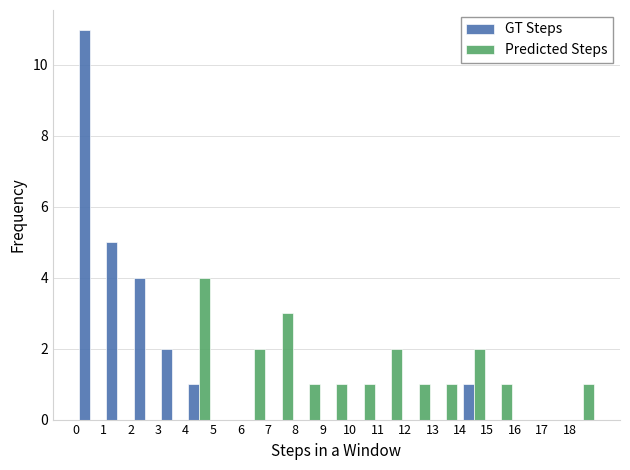

Reading left to right, list every range on the x-axis with the height of the bar of each series over it. The values are not printed on the chart, so give them approximately, as read against the axis.

0 to 1: GT Steps=11	Predicted Steps=0
1 to 2: GT Steps=5	Predicted Steps=0
2 to 3: GT Steps=4	Predicted Steps=0
3 to 4: GT Steps=2	Predicted Steps=0
4 to 5: GT Steps=1	Predicted Steps=4
5 to 6: GT Steps=0	Predicted Steps=0
6 to 7: GT Steps=0	Predicted Steps=2
7 to 8: GT Steps=0	Predicted Steps=3
8 to 9: GT Steps=0	Predicted Steps=1
9 to 10: GT Steps=0	Predicted Steps=1
10 to 11: GT Steps=0	Predicted Steps=1
11 to 12: GT Steps=0	Predicted Steps=2
12 to 13: GT Steps=0	Predicted Steps=1
13 to 14: GT Steps=0	Predicted Steps=1
14 to 15: GT Steps=1	Predicted Steps=2
15 to 16: GT Steps=0	Predicted Steps=1
16 to 17: GT Steps=0	Predicted Steps=0
17 to 18: GT Steps=0	Predicted Steps=0
18 to 19: GT Steps=0	Predicted Steps=1